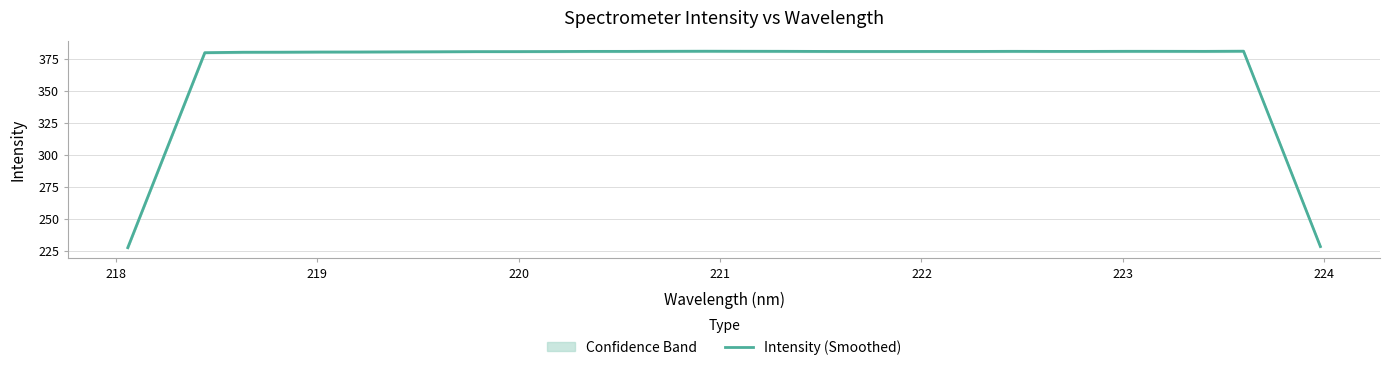

What is the minimum value for Intensity (Smoothed)?

227.7